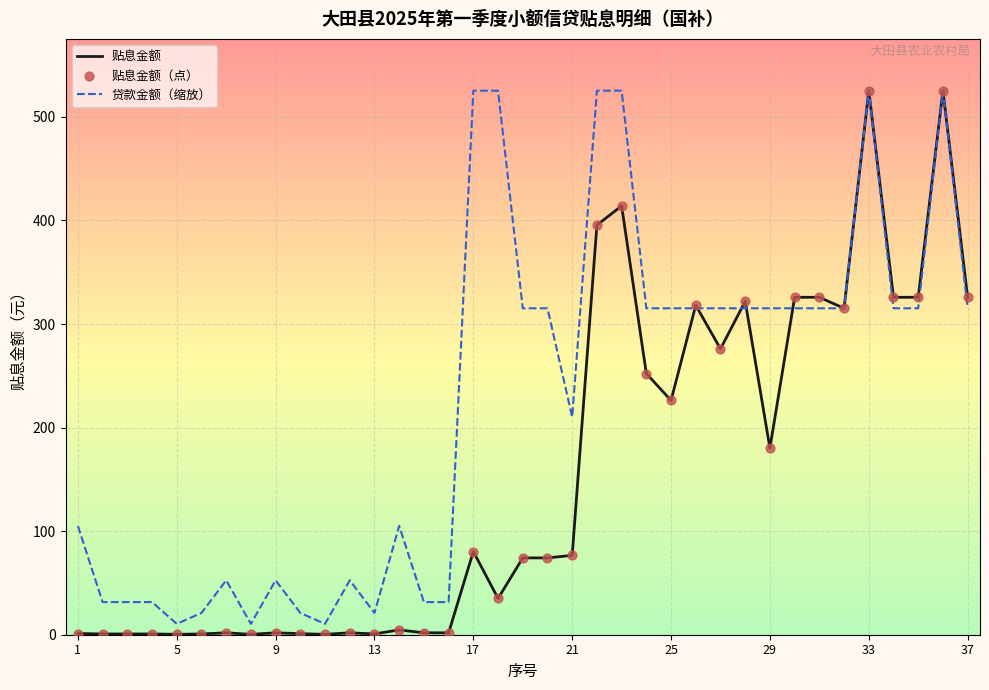

What is the greatest value displayed?

525.4